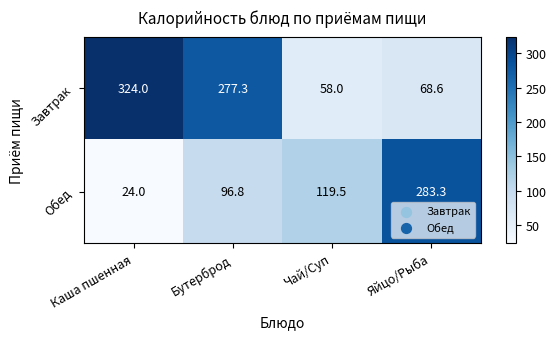

At which category does the chart reach its minimum across all series?

Каша пшенная